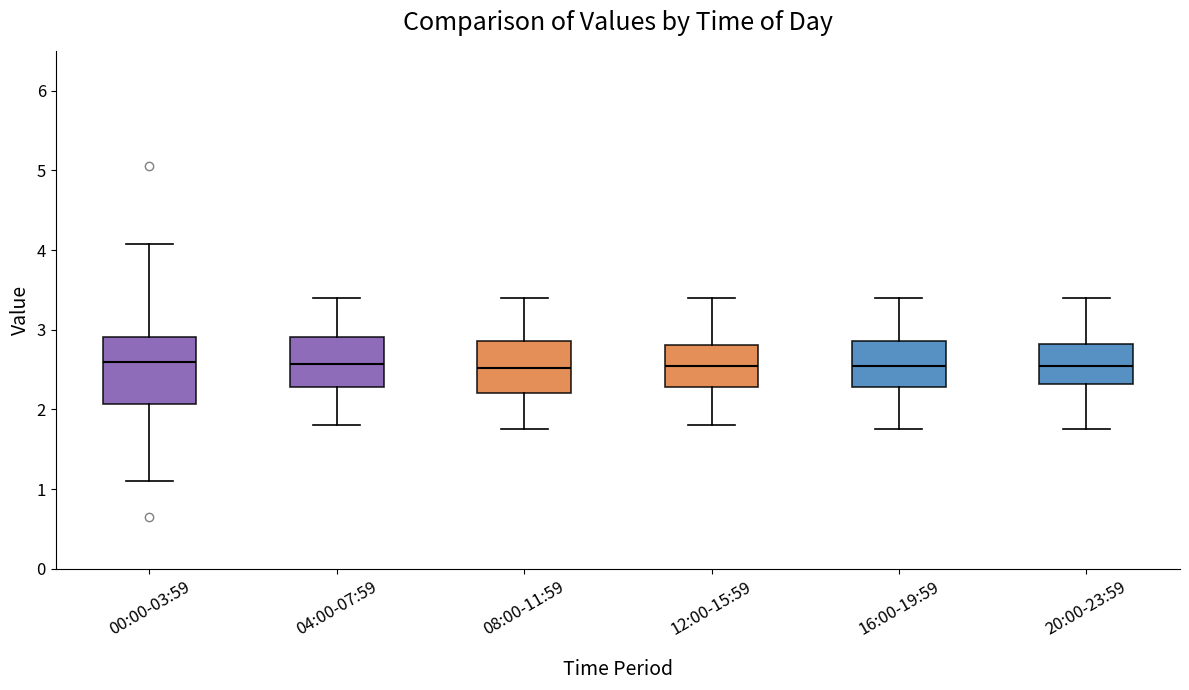

Reading left to right, transcribe this box plot: for each box, give where its median line is, the range the box spans, and where its two whiskers end, as read against the y-axis. The values are not printed on the chart, so give them approximately, as read against the axis.

00:00-03:59: median 2.6, box 2.1 to 2.9, whiskers 1.1 to 4.1
04:00-07:59: median 2.6, box 2.3 to 2.9, whiskers 1.8 to 3.4
08:00-11:59: median 2.5, box 2.2 to 2.9, whiskers 1.8 to 3.4
12:00-15:59: median 2.6, box 2.3 to 2.8, whiskers 1.8 to 3.4
16:00-19:59: median 2.6, box 2.3 to 2.9, whiskers 1.8 to 3.4
20:00-23:59: median 2.6, box 2.3 to 2.8, whiskers 1.8 to 3.4